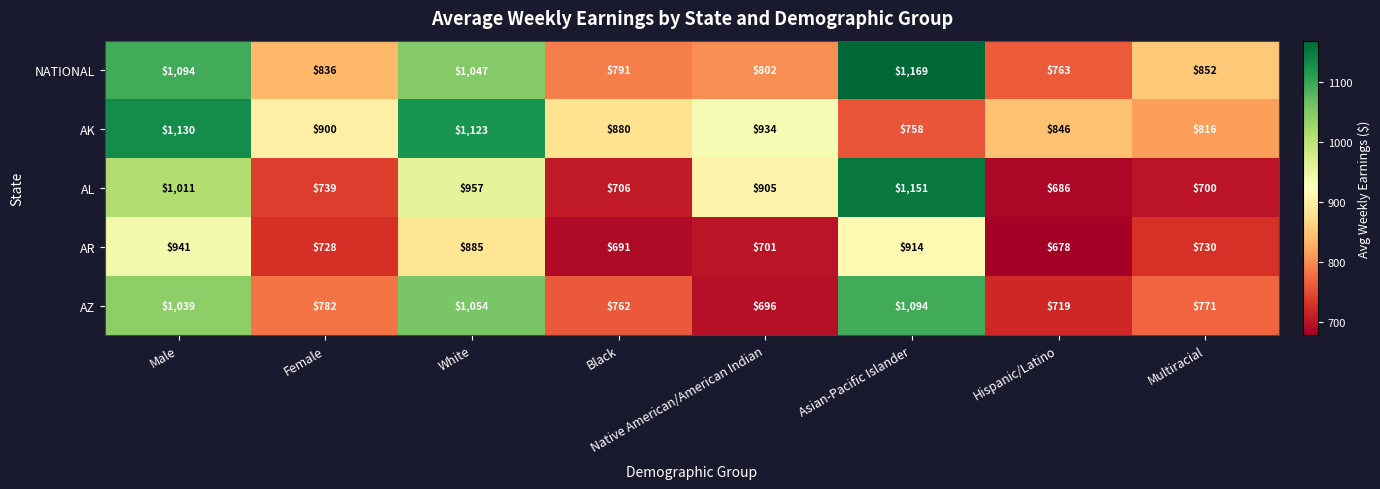

Where is NATIONAL nearest to the value 966?

White